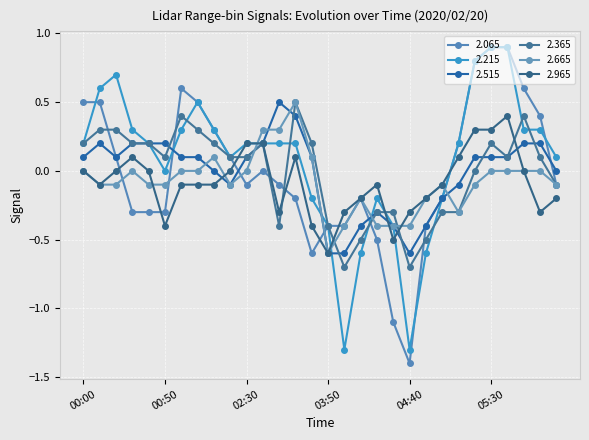

At how many categories does at least one series exceed 0?

22